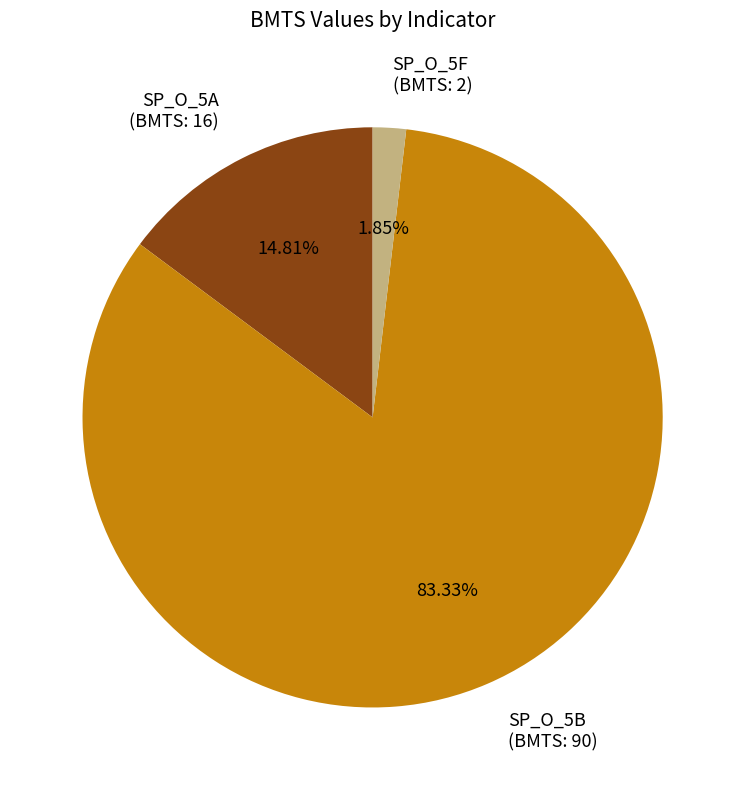

To the nearest percent, what is the average slice percentage?

33%